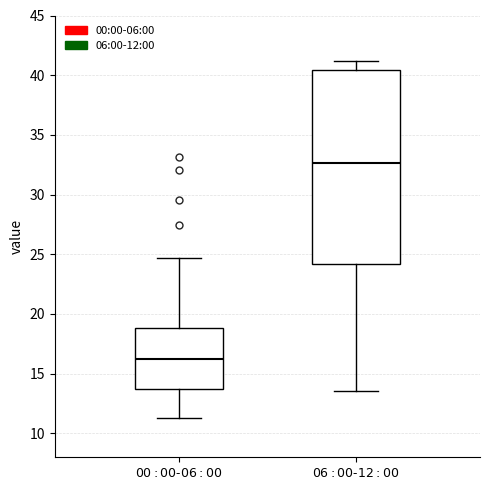

Where does the upper whisker of the box for $\mathit{06{:}00}$-$\mathit{12{:}00}$ end on the y-axis? The values are not printed on the chart, so give them approximately, as read against the axis.

41.0